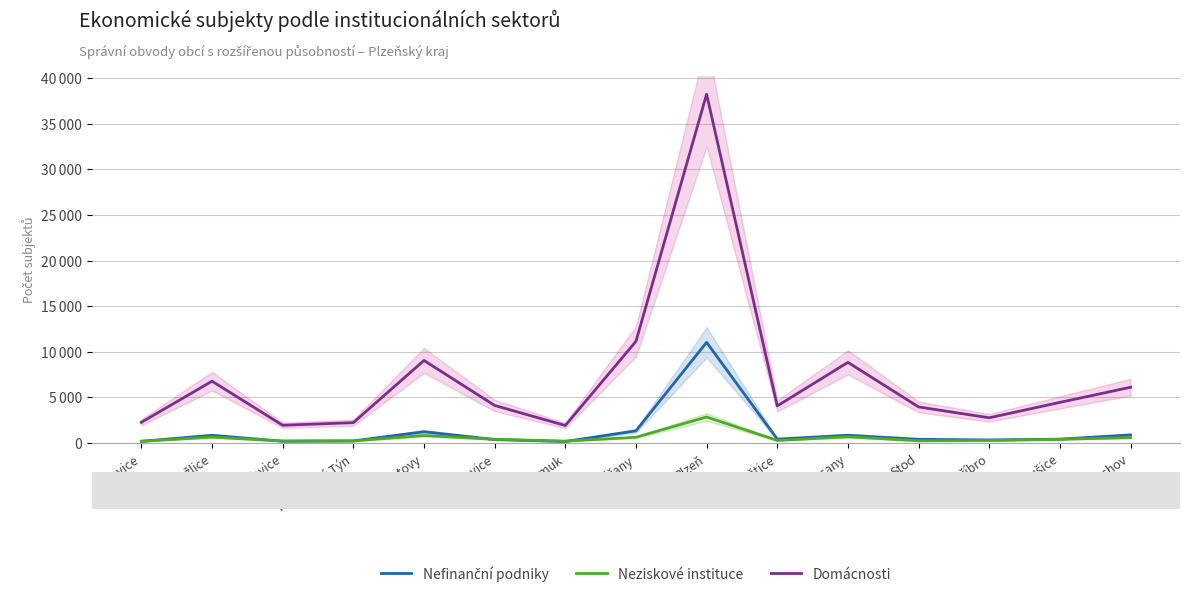

Which category has the highest value in the Neziskové instituce series?

Plzeň